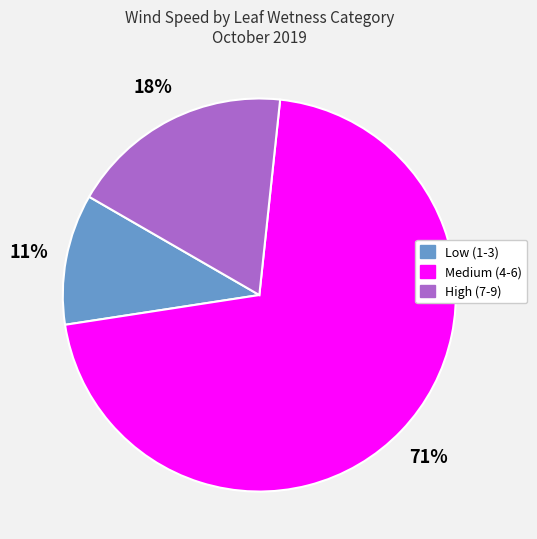

To the nearest percent, what is the difference between the largest and smallest slice percentages?

60%